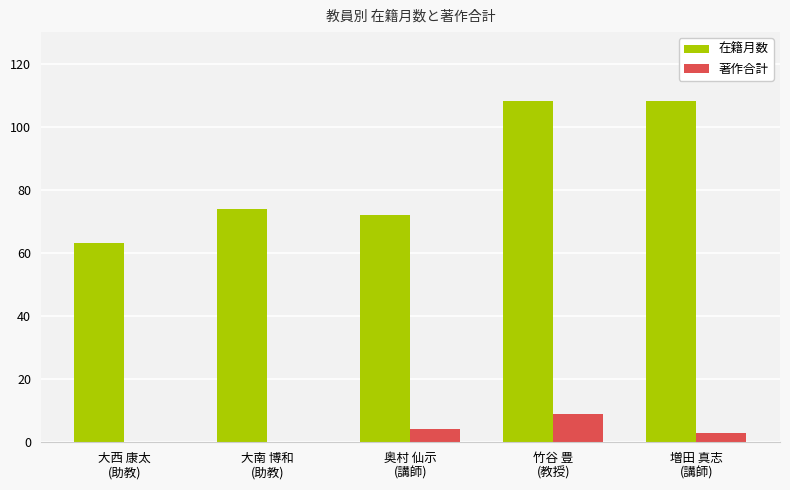

What is the maximum value for 在籍月数?

108